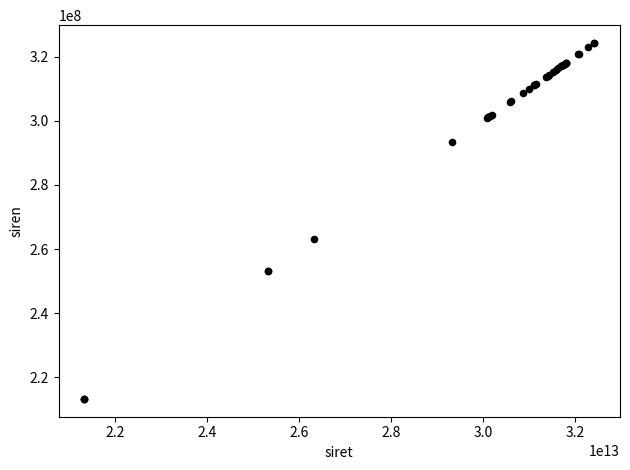

What Y value in the scatter plot is closest to 268784335?

263300519